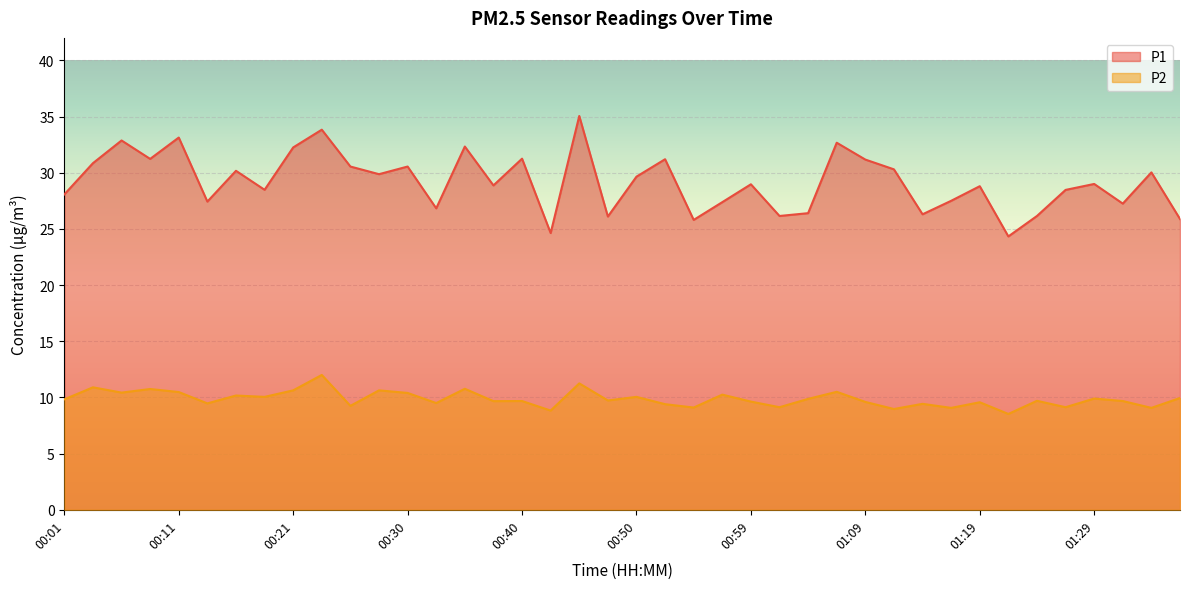

True or false: P2 and P1 intersect in this chart.

False